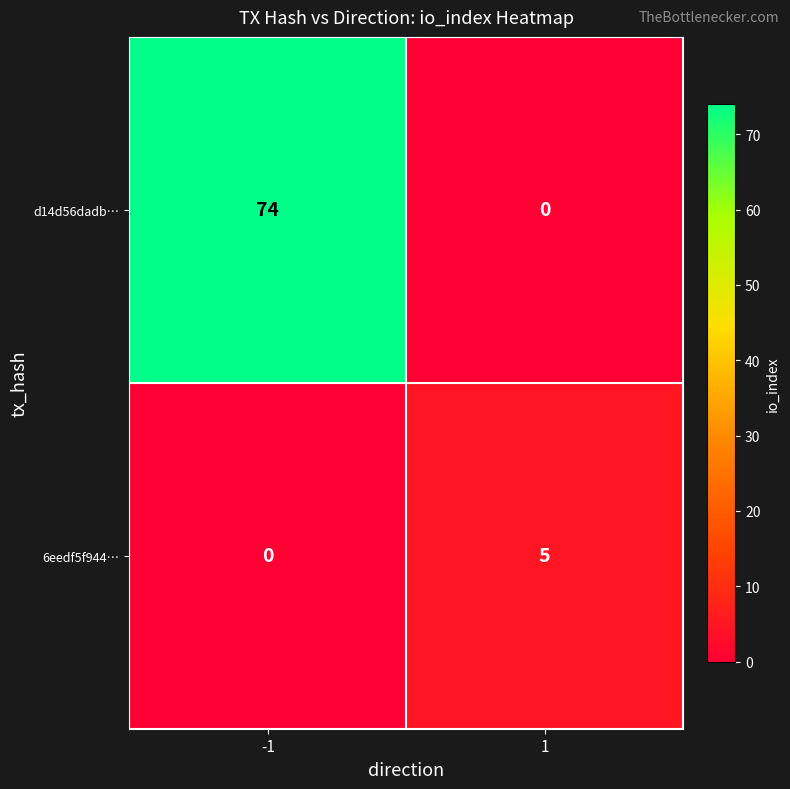

At -1, list the series in order from largest to smallest.

d14d56dadb…, 6eedf5f944…